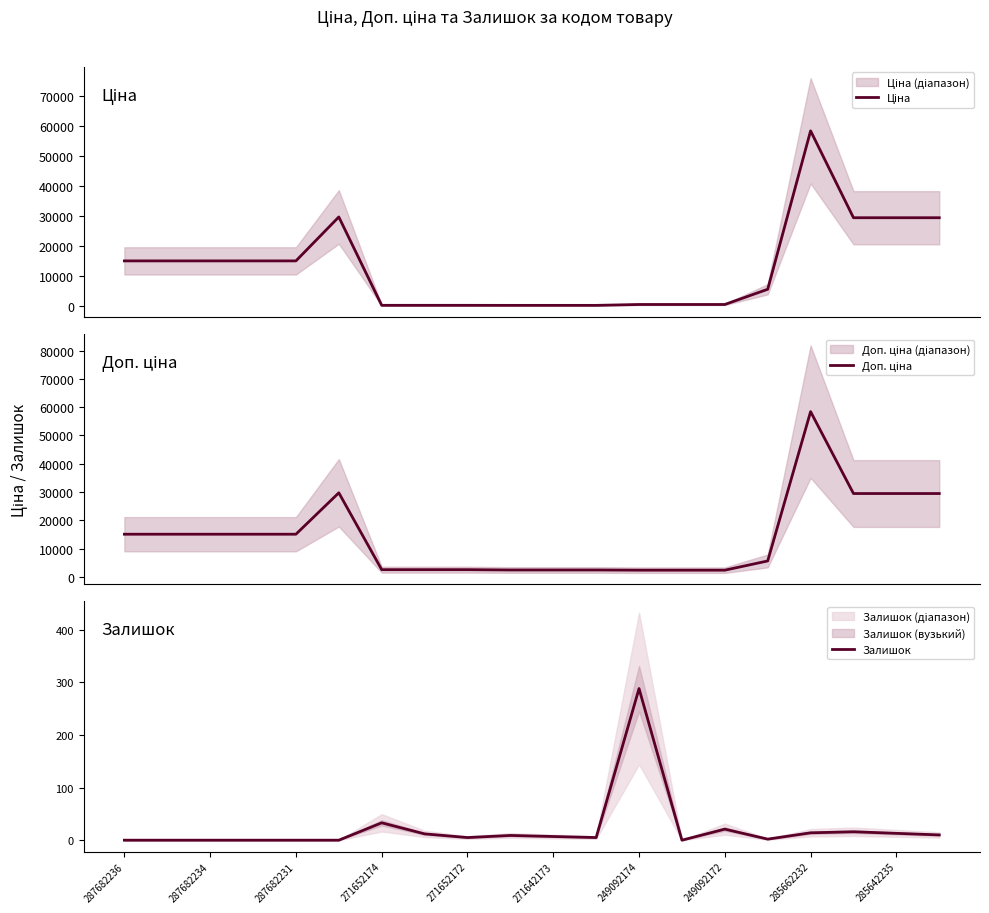

Rank the series by their maximum value, from lowest to highest.

Залишок, Ціна, Доп. ціна